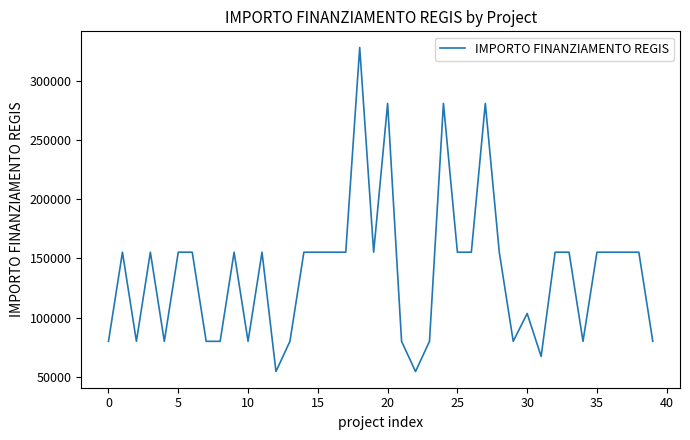

What is the greatest value displayed?

328160